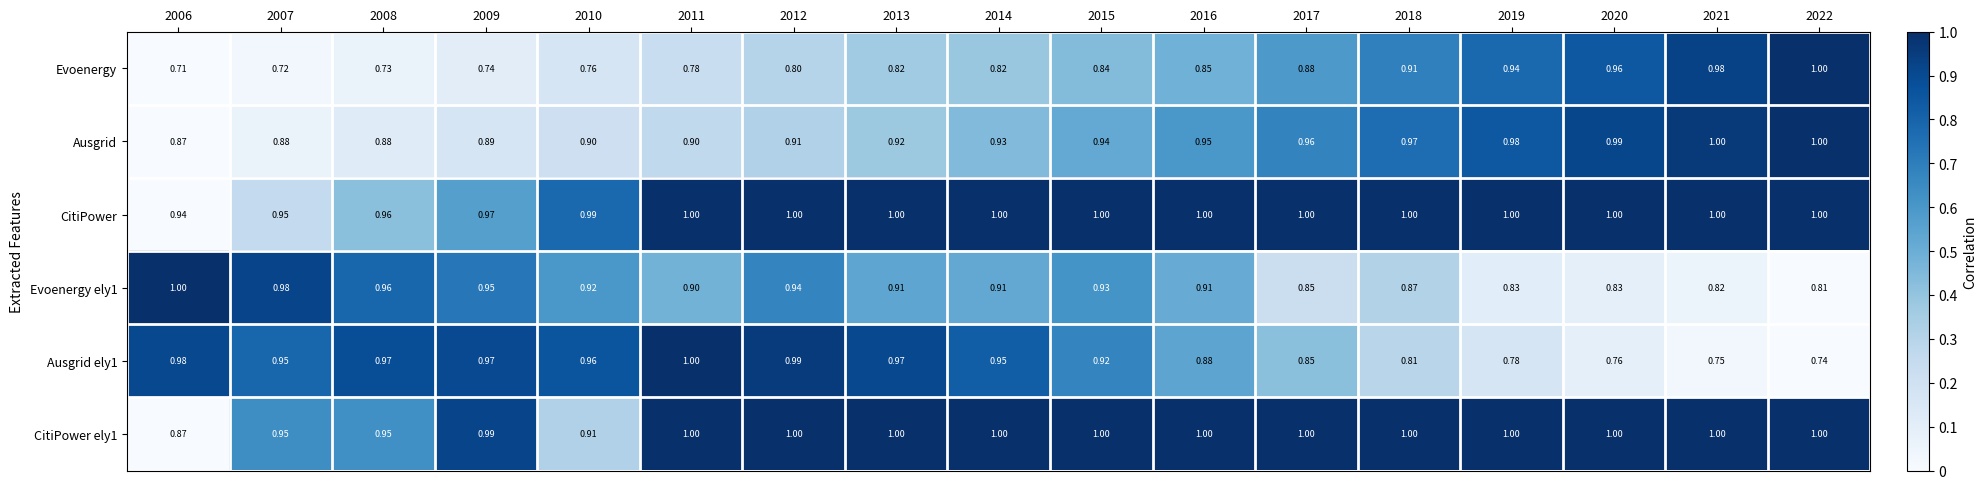

Which series has the largest range (max minus min)?

Evoenergy